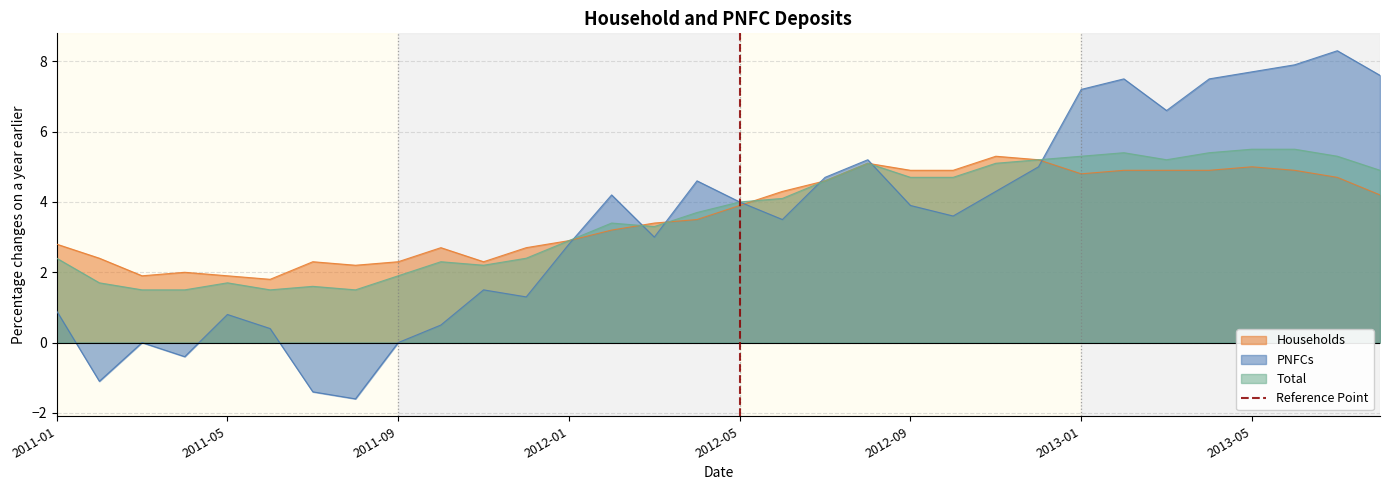

What is the highest value of the Households series?

5.3